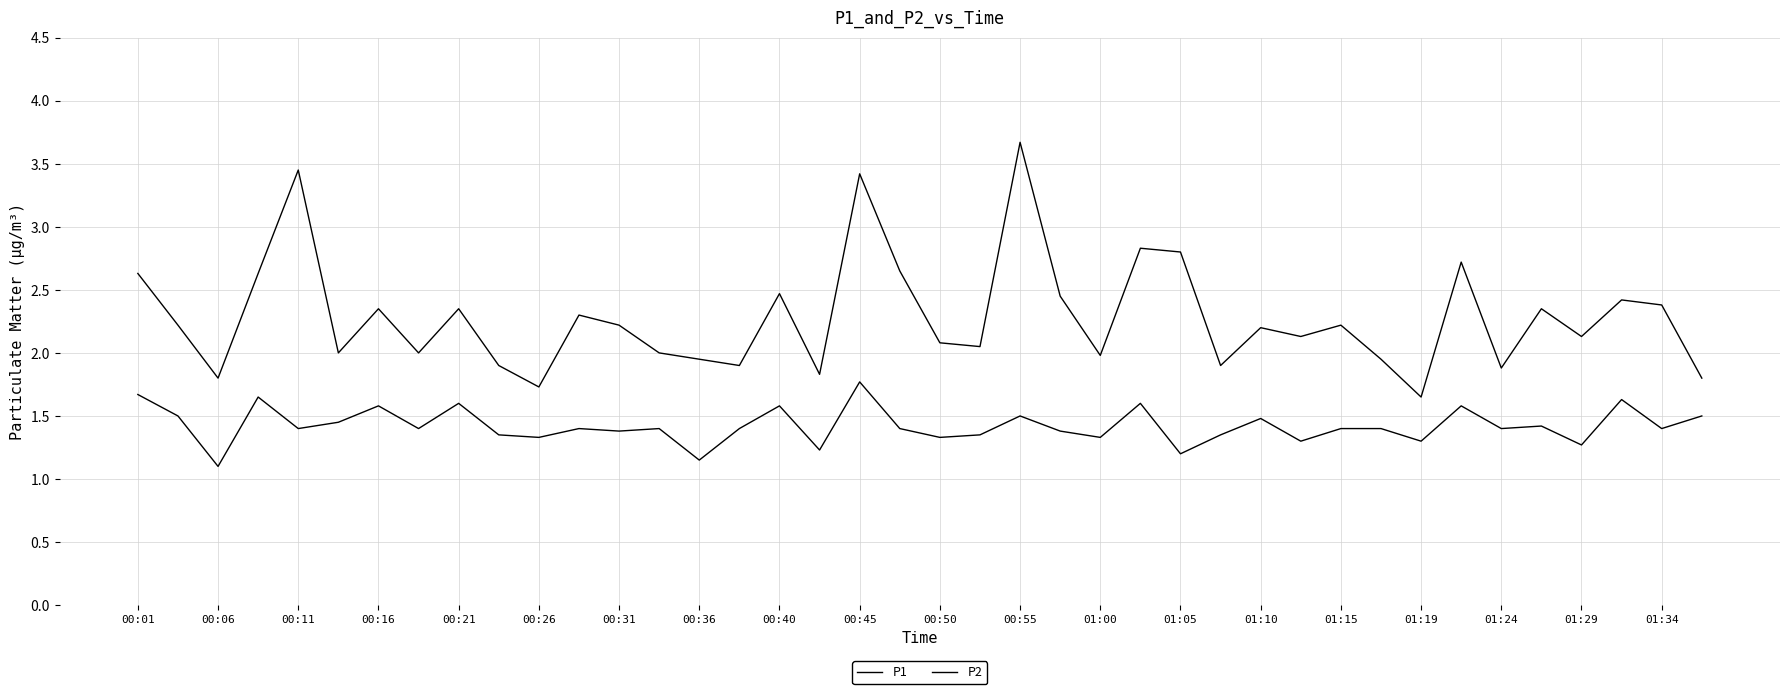

Rank the series by their average value, from lowest to highest.

P2, P1